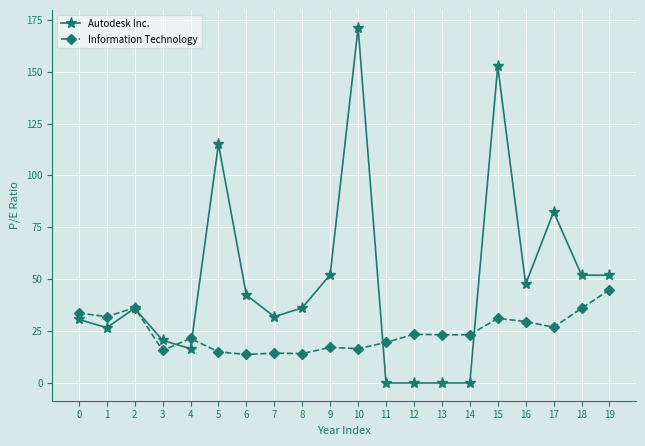

Is the value of Information Technology at 3 greater than the value of Autodesk Inc. at 6?

No